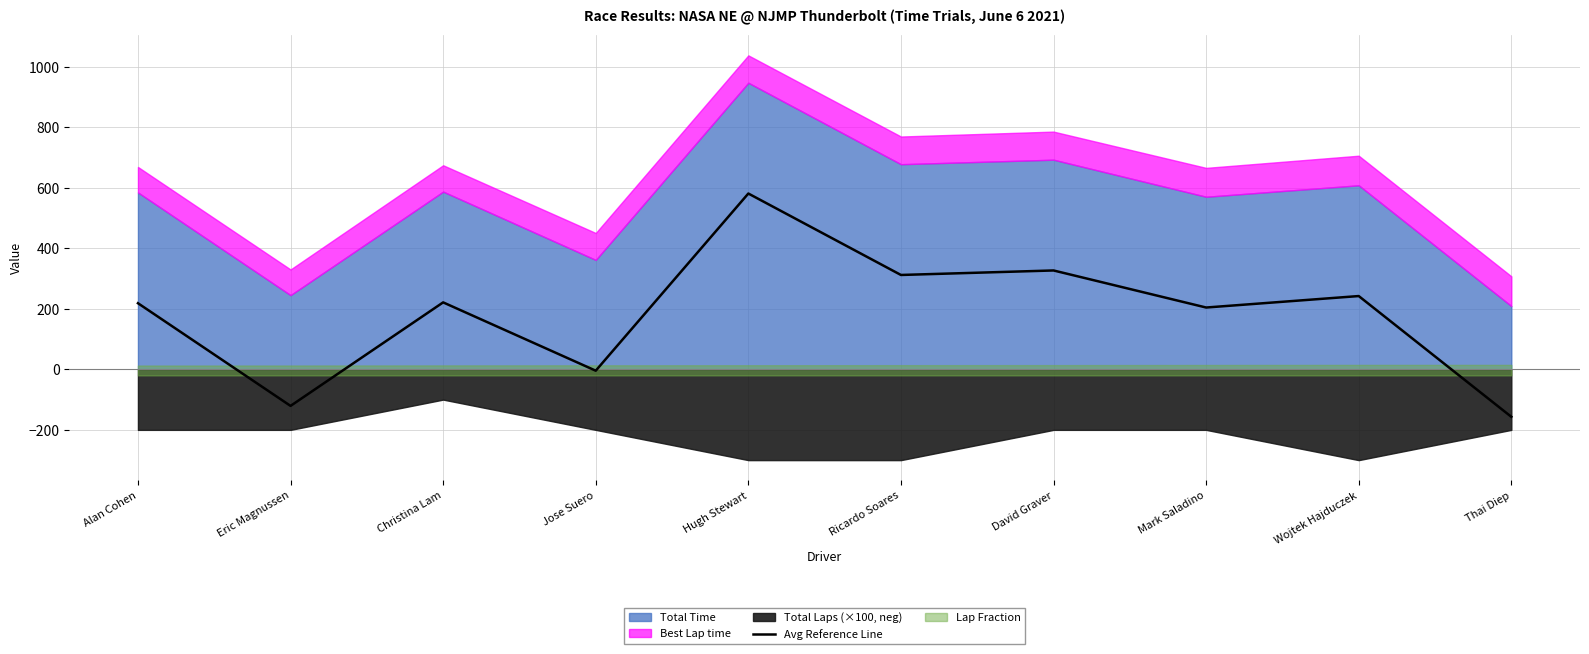

The value of Avg Reference Line at Thai Diep is -156.9. True or false?

True